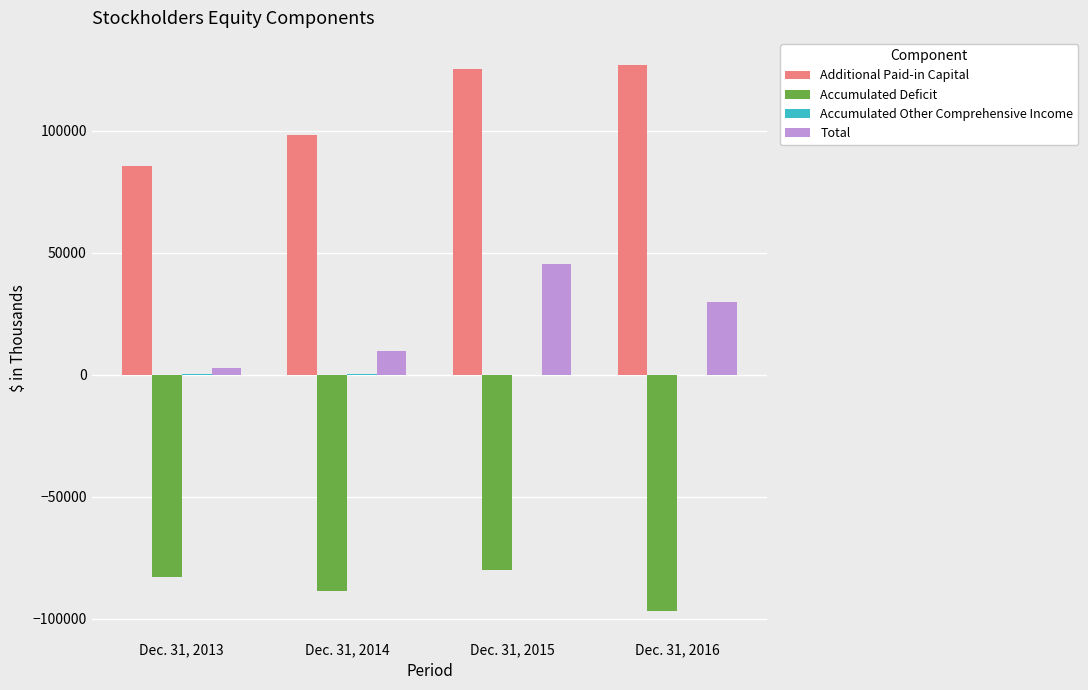

Between Dec. 31, 2013 and Dec. 31, 2015, which series saw the biggest shift?

Total